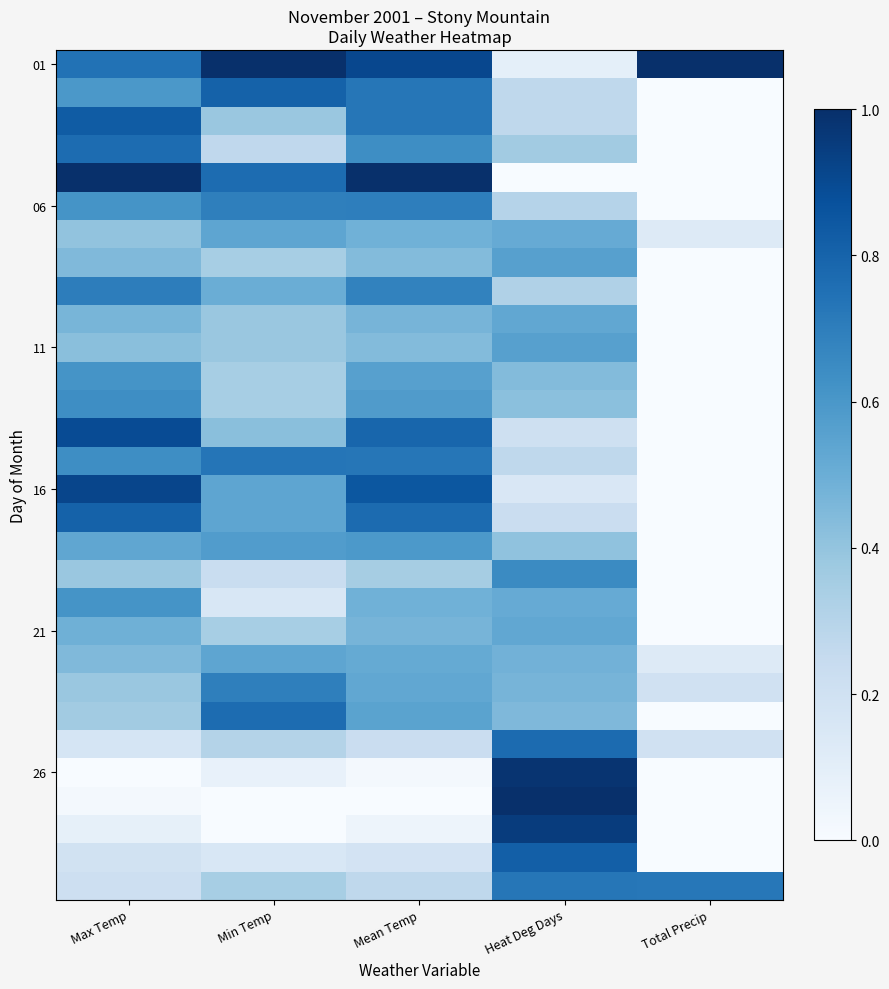

Which series has the largest total across all categories?

01